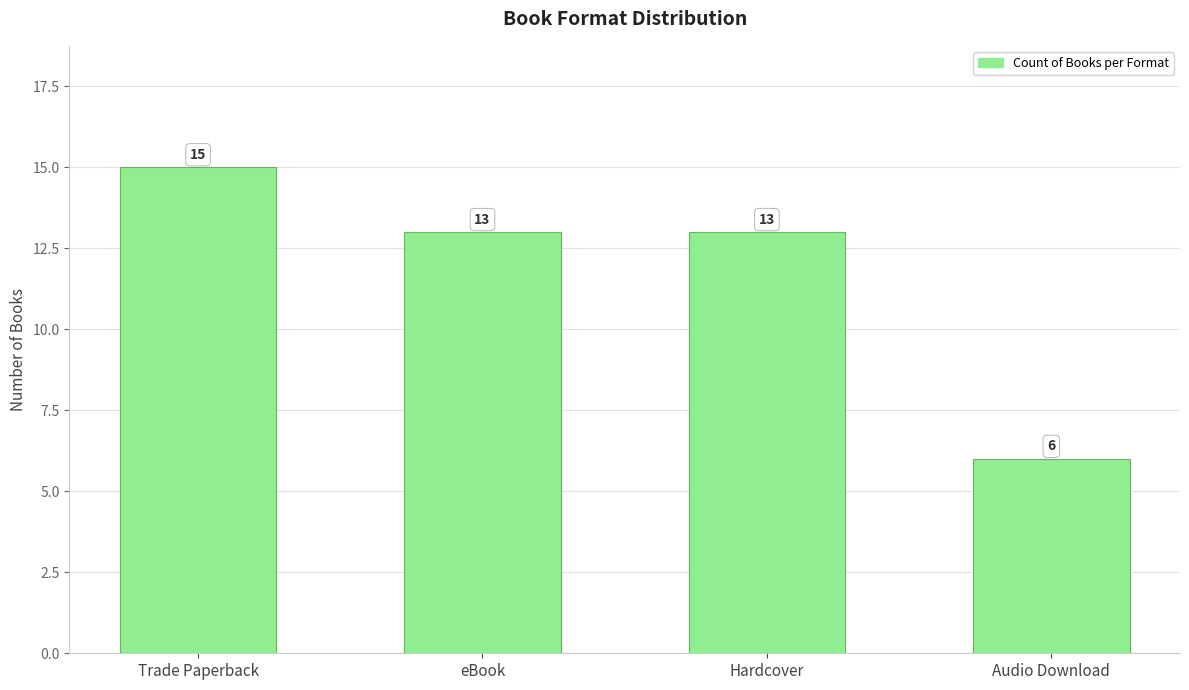

How many categories are shown in the chart?

4